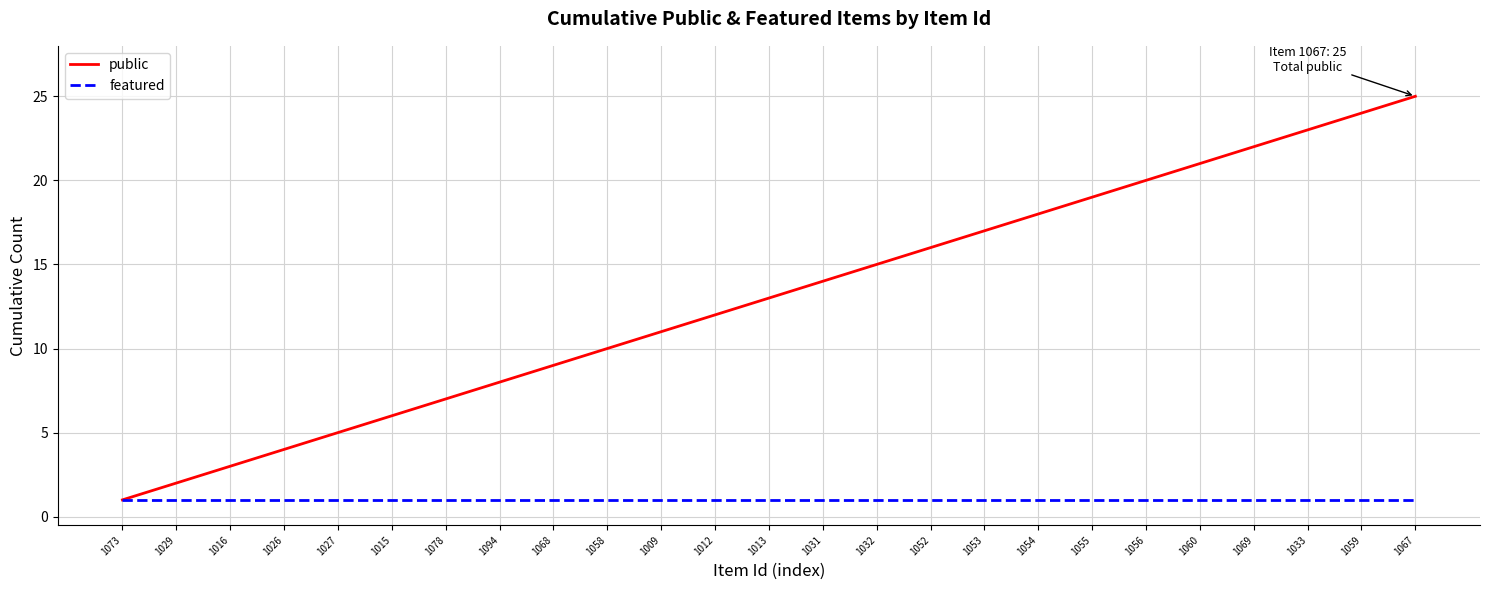

What position from the left is 1054?

18